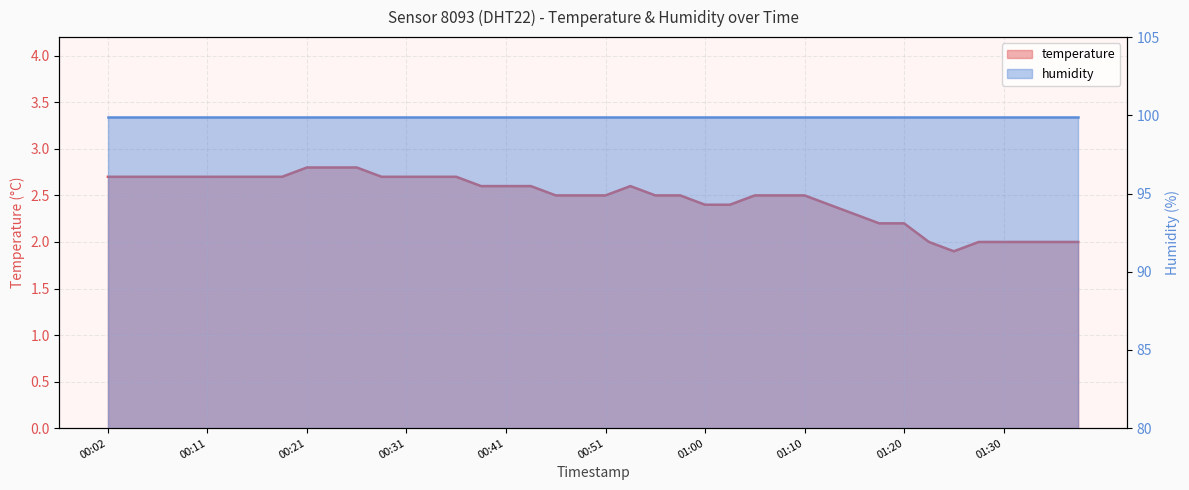

What is the ratio of the value at 00:24 to the value at 00:38?

1.1